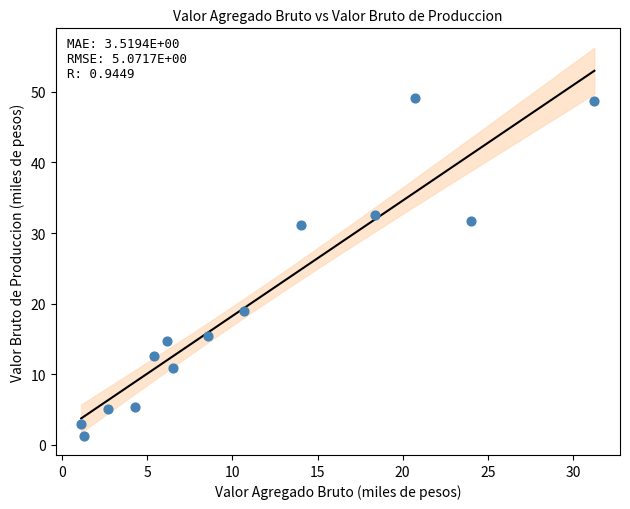

What is the range of X values (max minus min)?

30.1